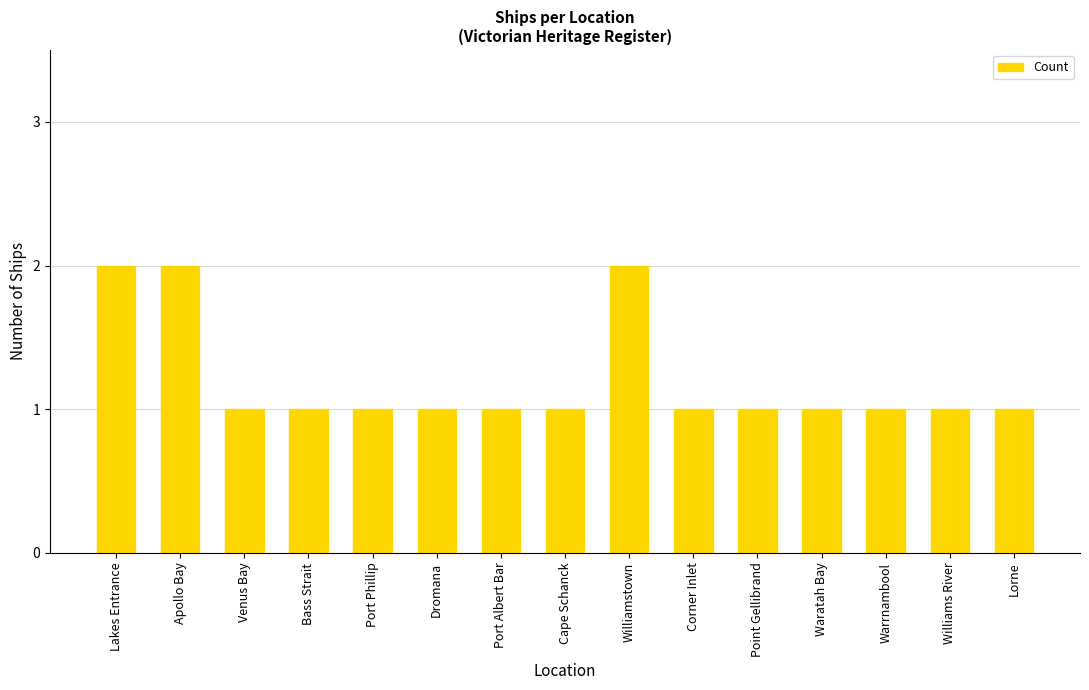

What is the difference between the maximum and minimum values?

1